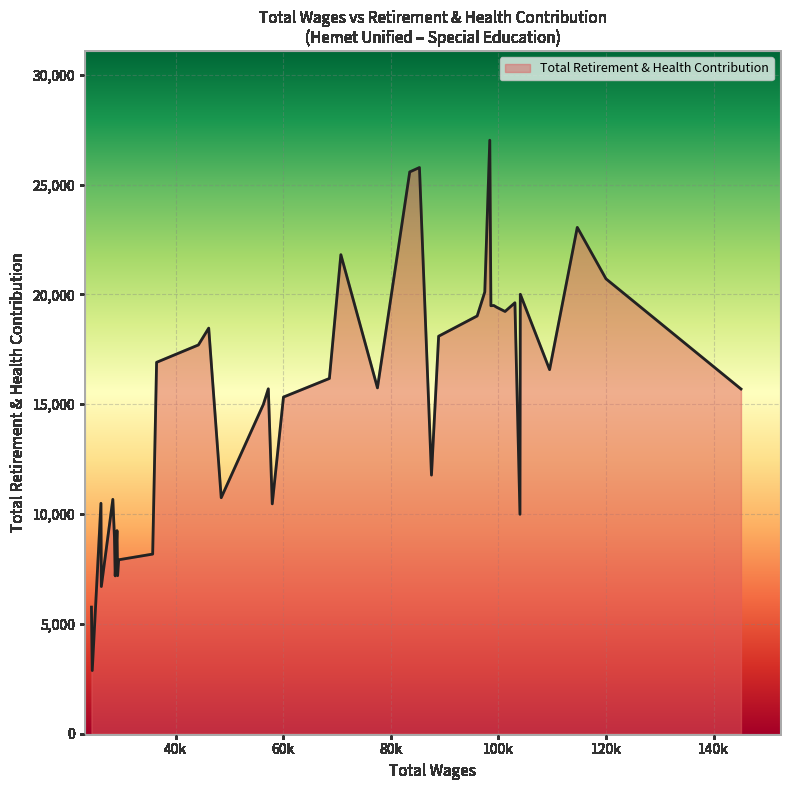

What is the difference between the maximum and minimum values?

24143